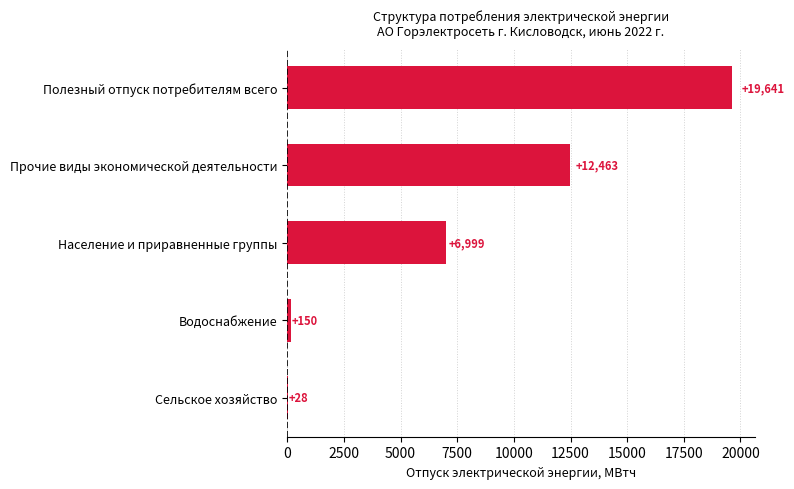

Is it true that the value at Сельское хозяйство is 28.2?

True